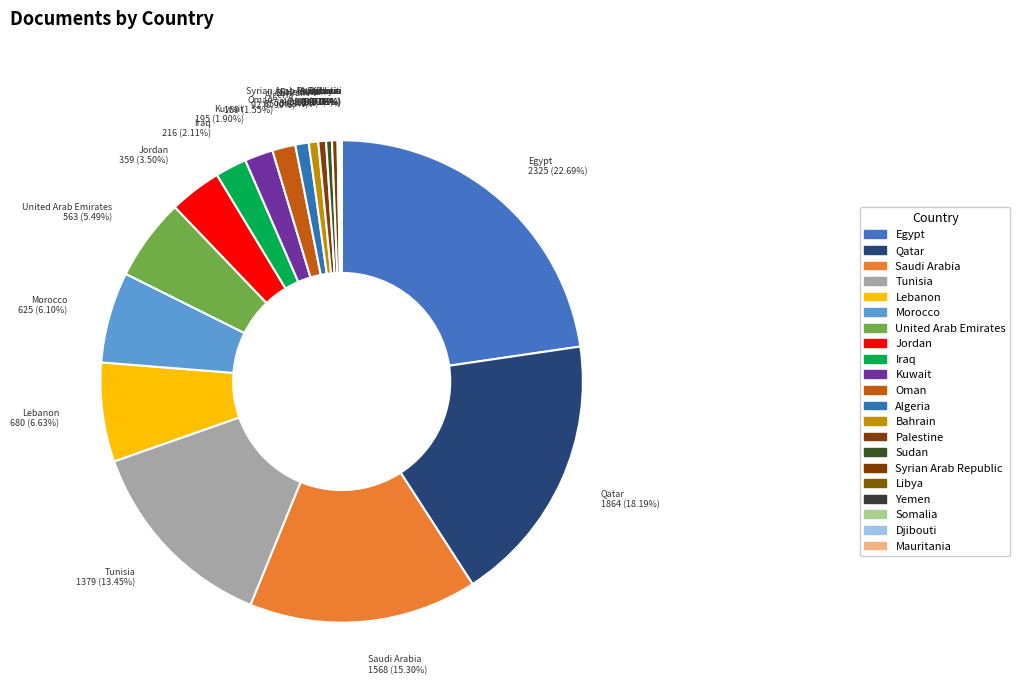

What is the largest slice in the pie chart?

Egypt